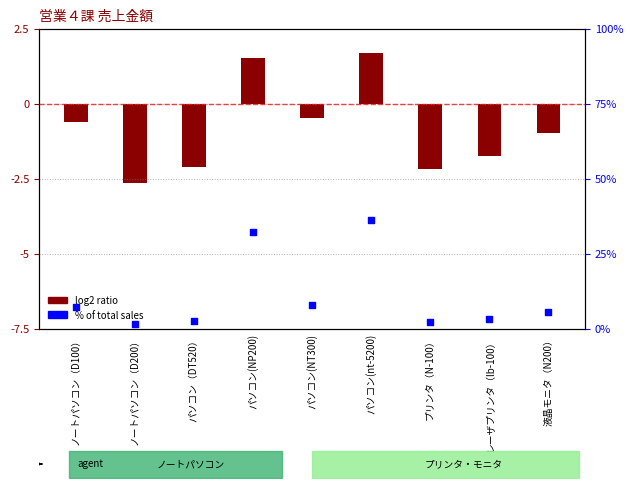

At which category is the sum across all series the highest?

パソコン(nt-5200)